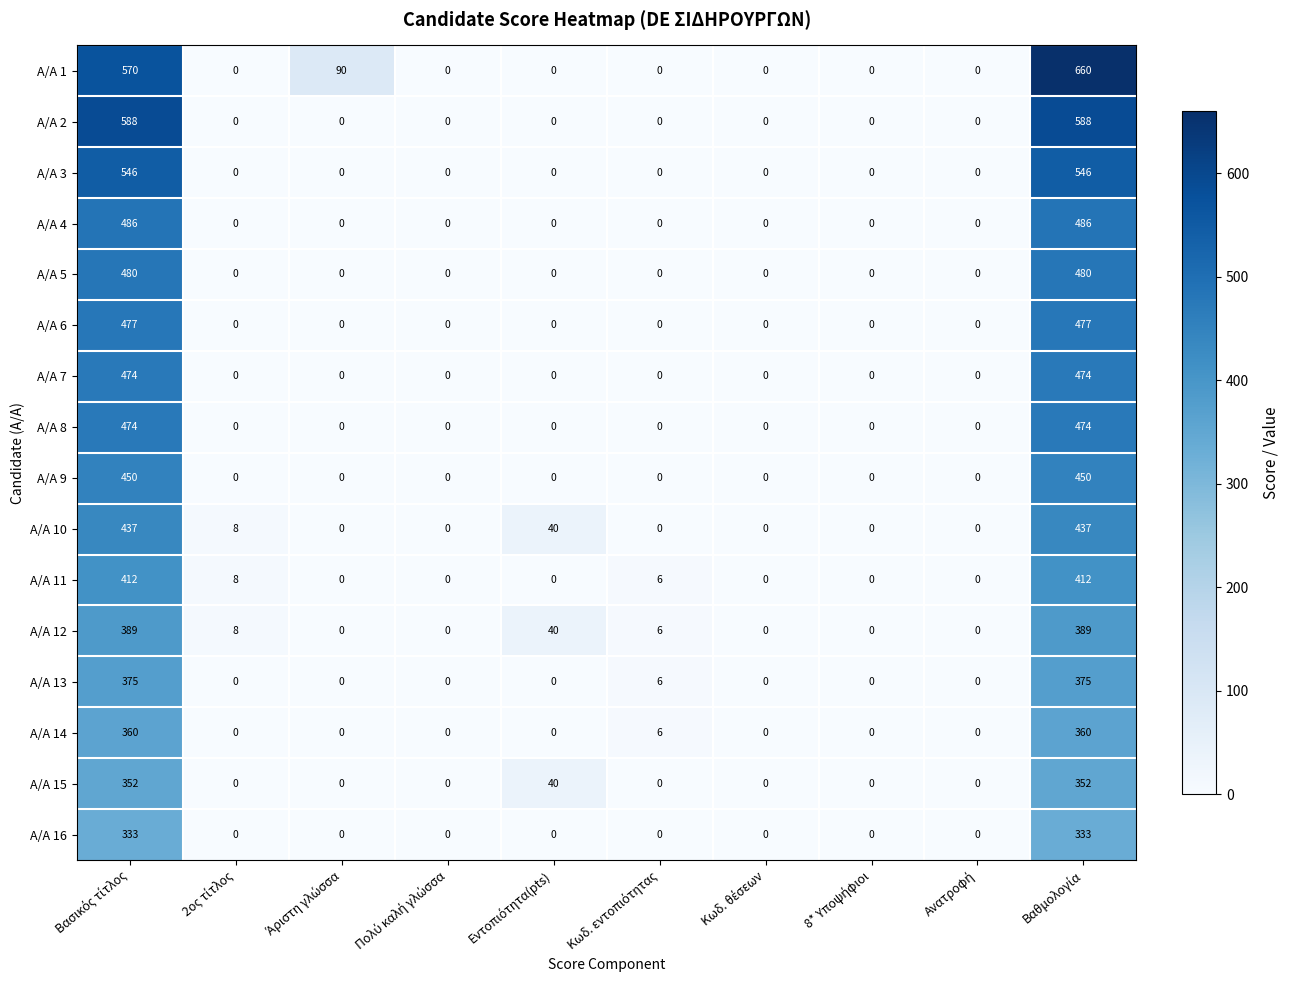

Which series has the largest total across all categories?

A/A 1